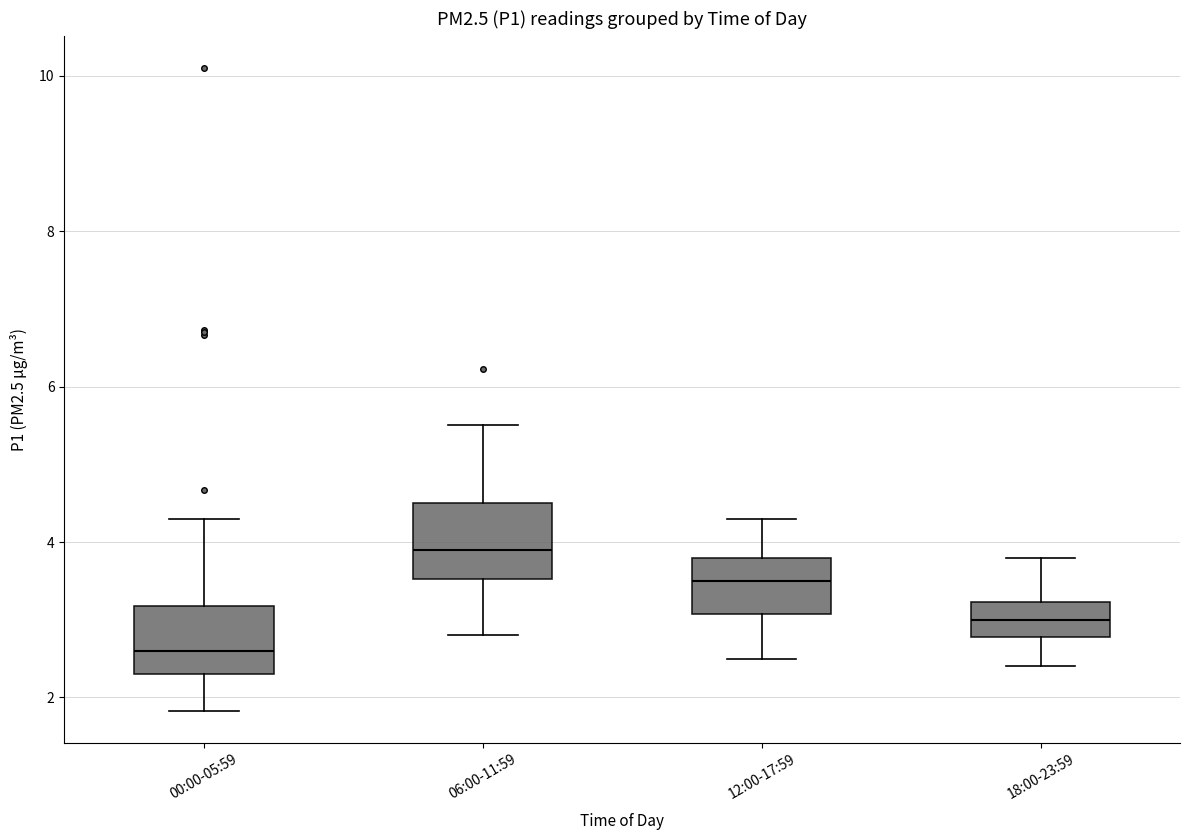

Reading left to right, read every box against the y-axis: the position of its median line, the range the box covers, and the ends of its whiskers. The values are not printed on the chart, so give them approximately, as read against the axis.

00:00-05:59: median 2.6, box 2.4 to 3.2, whiskers 1.8 to 4.4
06:00-11:59: median 4.0, box 3.6 to 4.6, whiskers 2.8 to 5.6
12:00-17:59: median 3.6, box 3.0 to 3.8, whiskers 2.6 to 4.4
18:00-23:59: median 3.0, box 2.8 to 3.2, whiskers 2.4 to 3.8